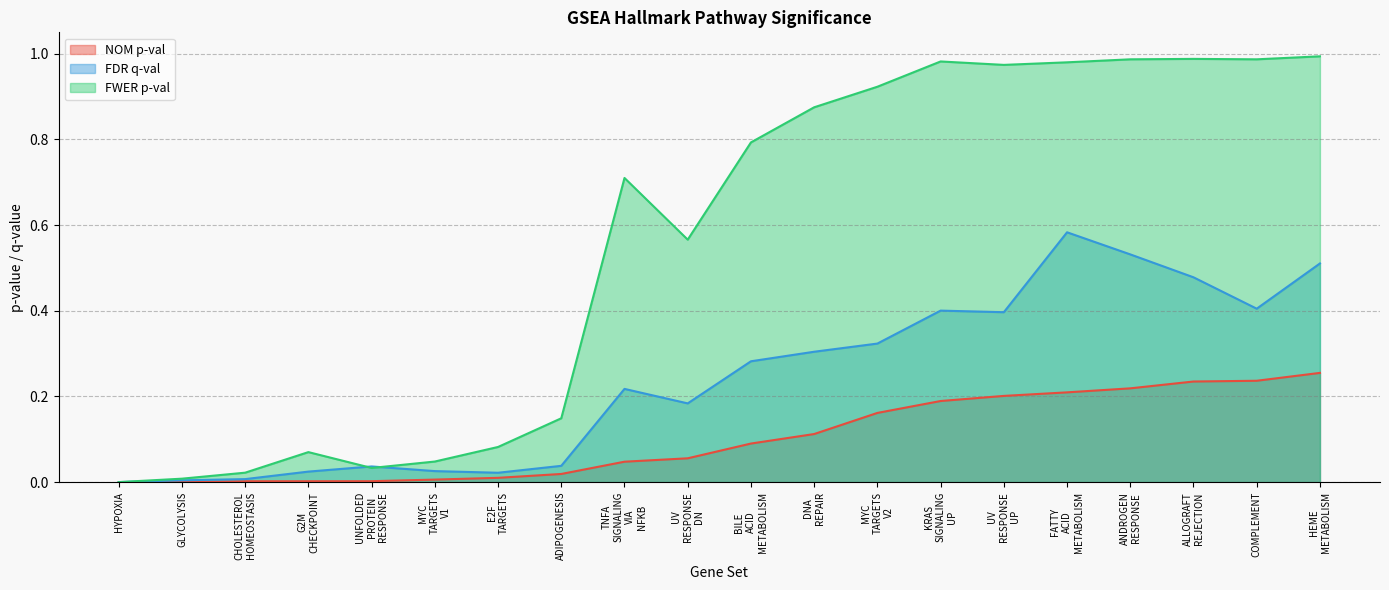

Which series has the largest total across all categories?

FWER p-val